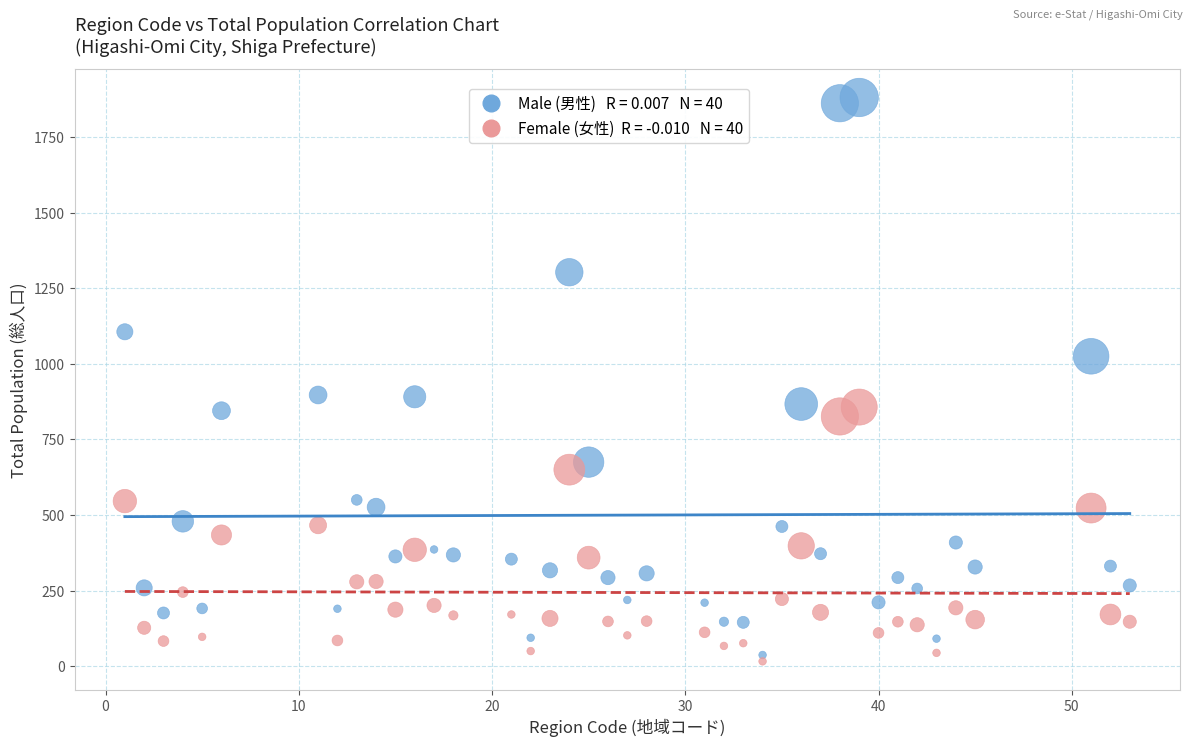

Across all data points, what is the range of X values (max minus min)?

52